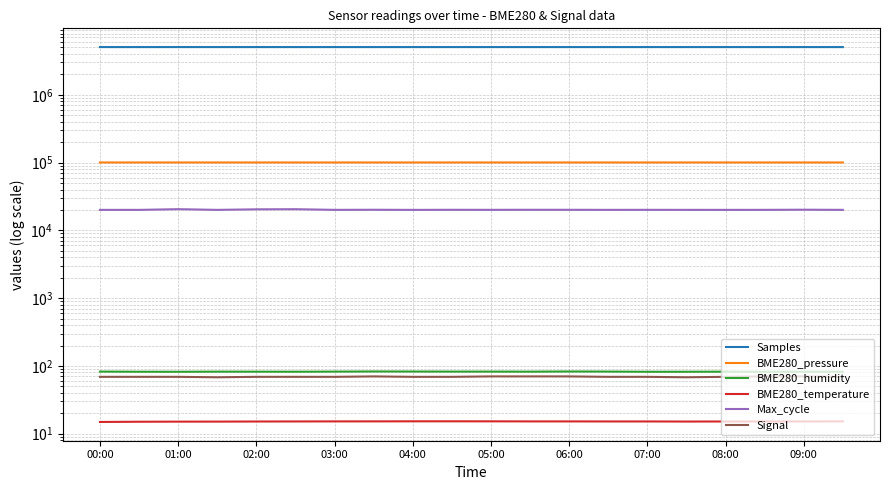

What is the label of the 3rd point from the left?

01:00